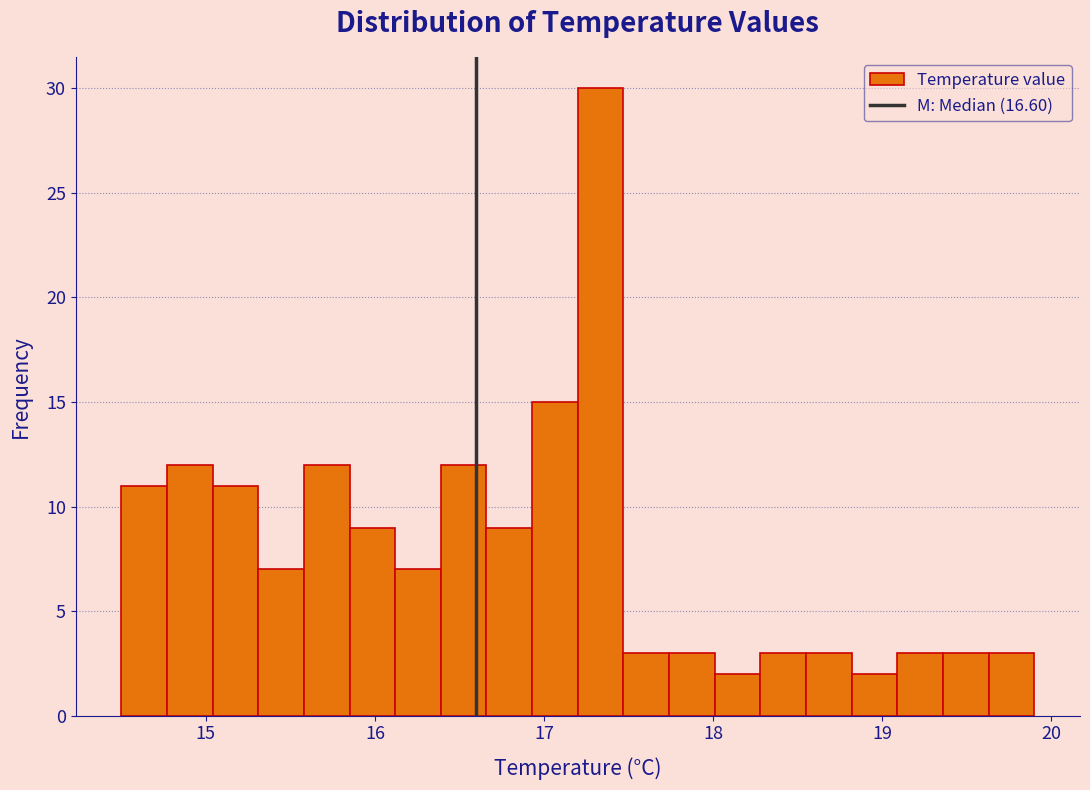

Read against the x-axis, roughly where is the centre of the tallest bar?

17.3